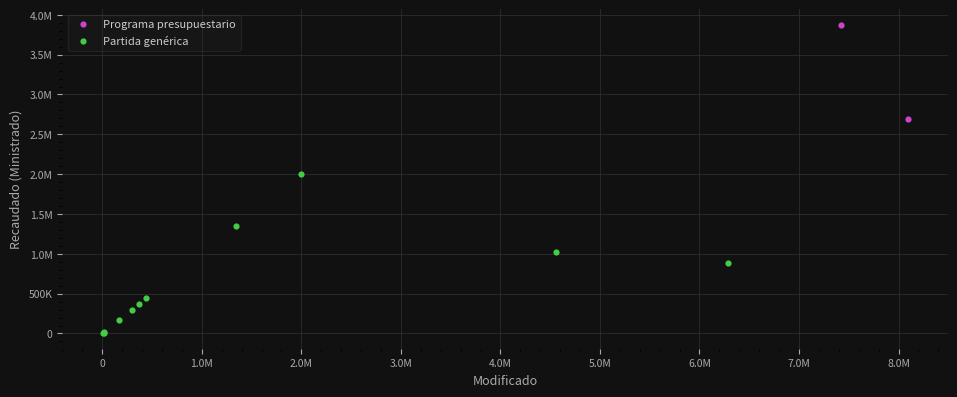

What are all the series names shown in the legend?

Programa presupuestario, Partida genérica